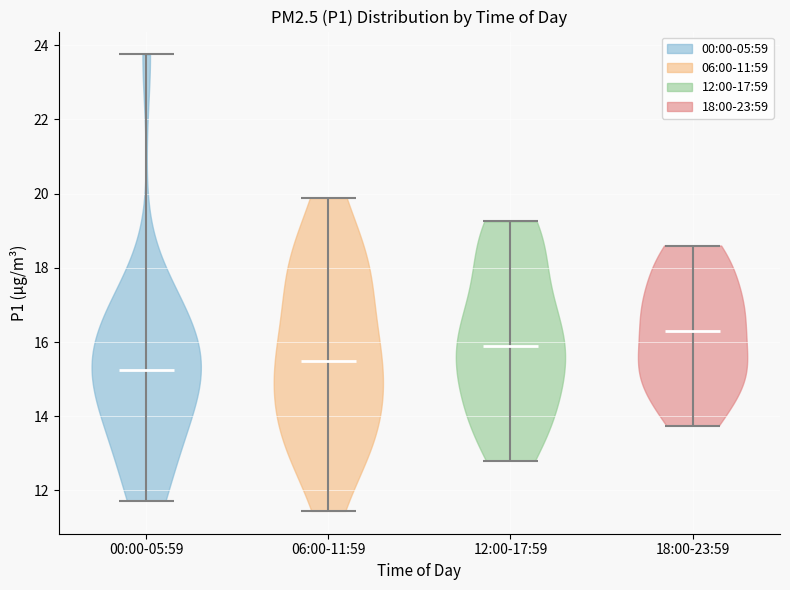

Which violin has the lowest median line?

00:00-05:59